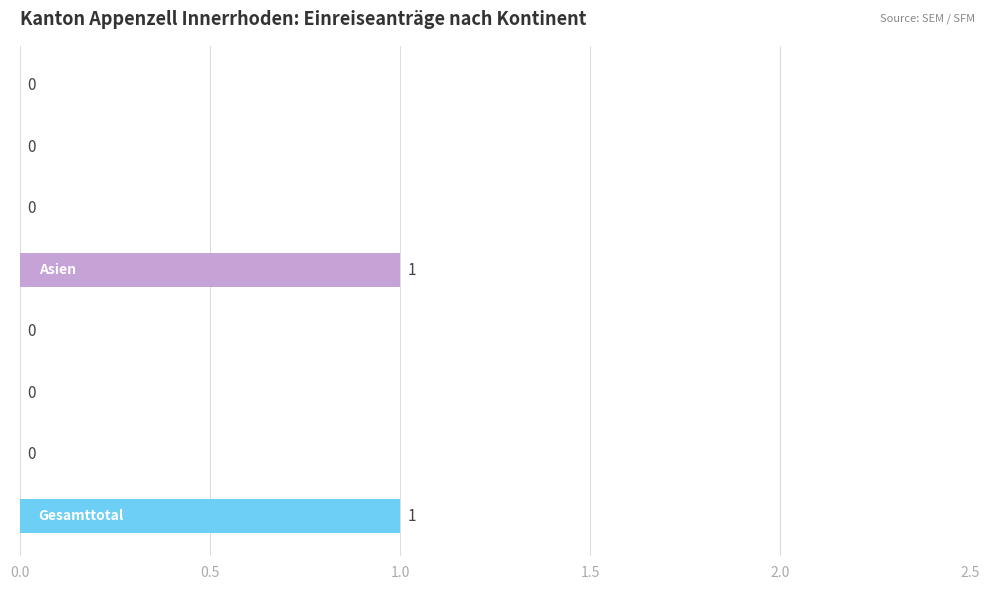

How many values are between 0 and 1?

8